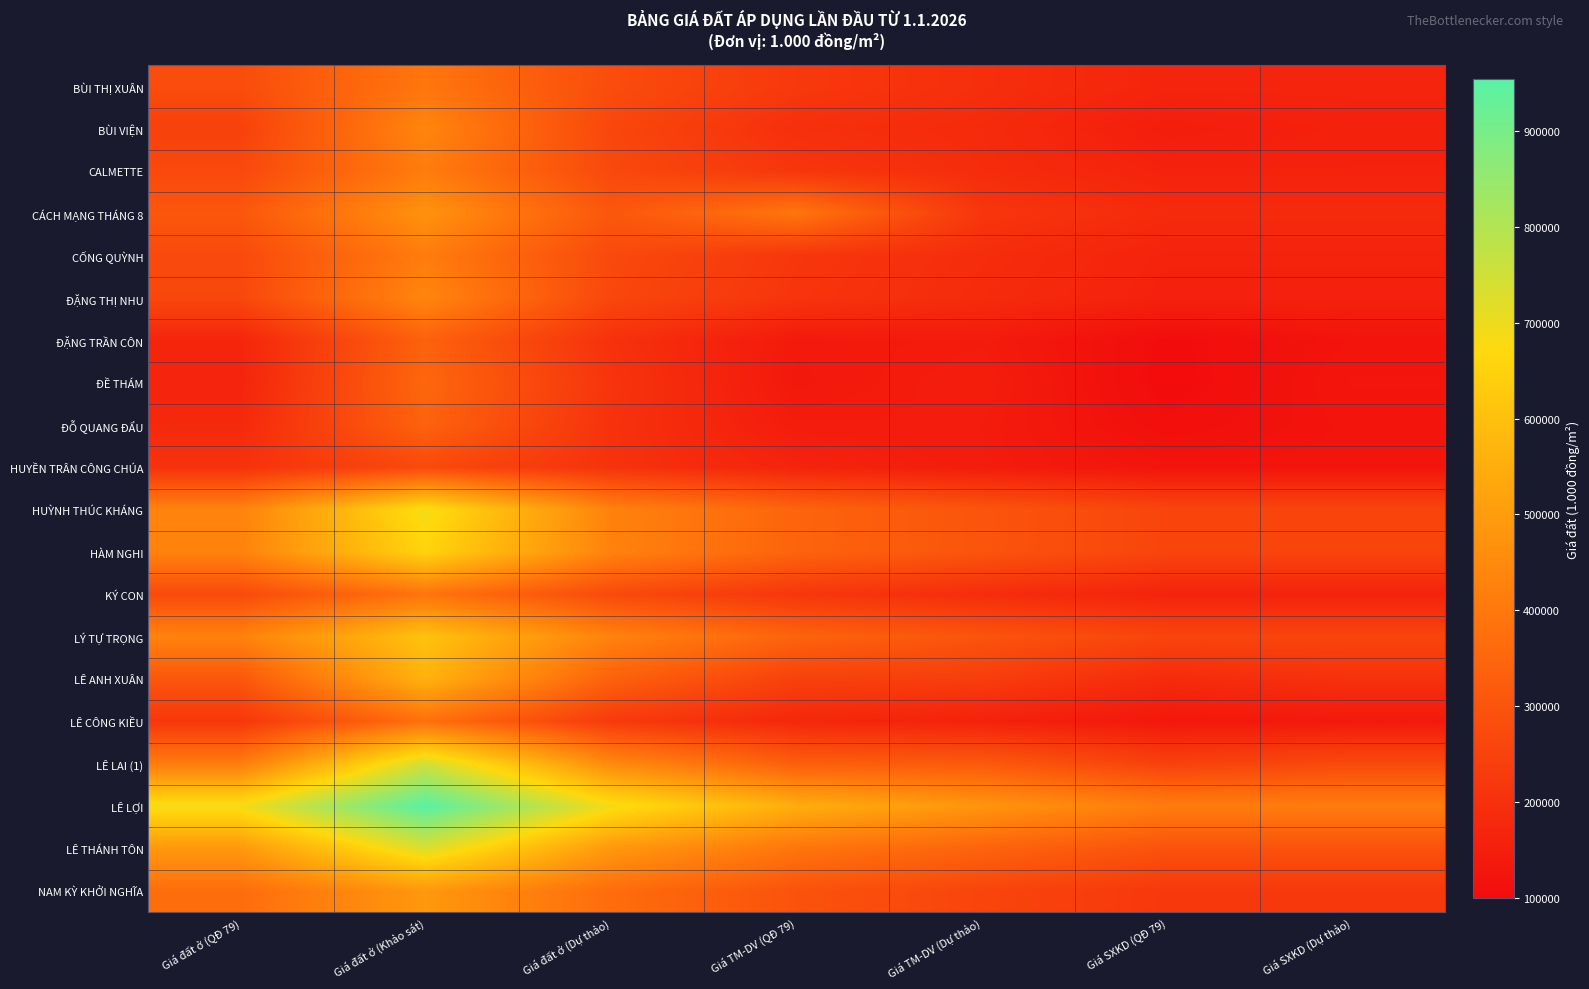

Which series has the largest range (max minus min)?

LÊ LỢI